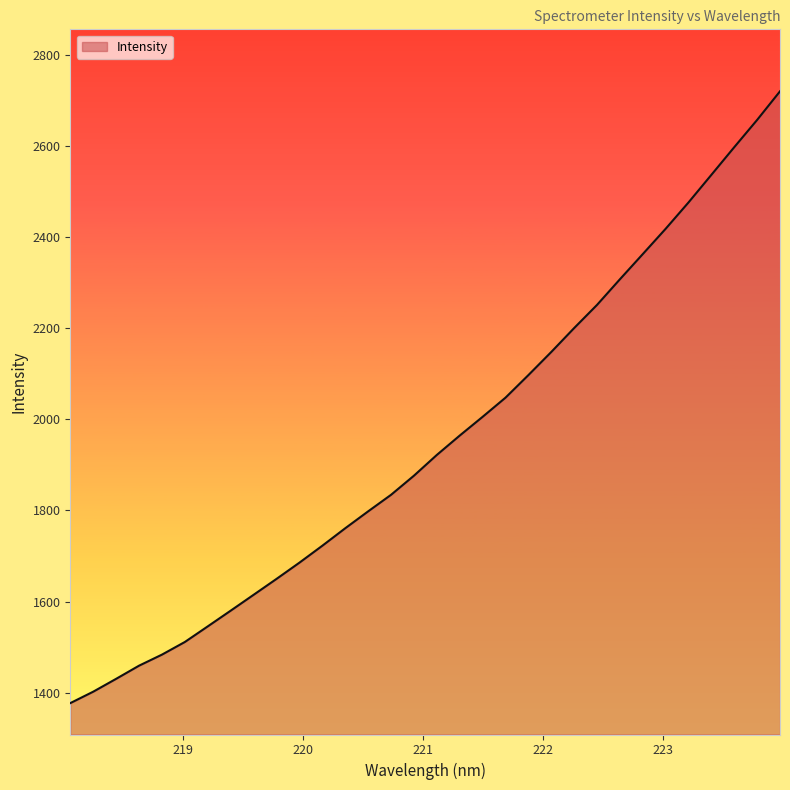

What is the minimum value shown in the chart?

1377.3